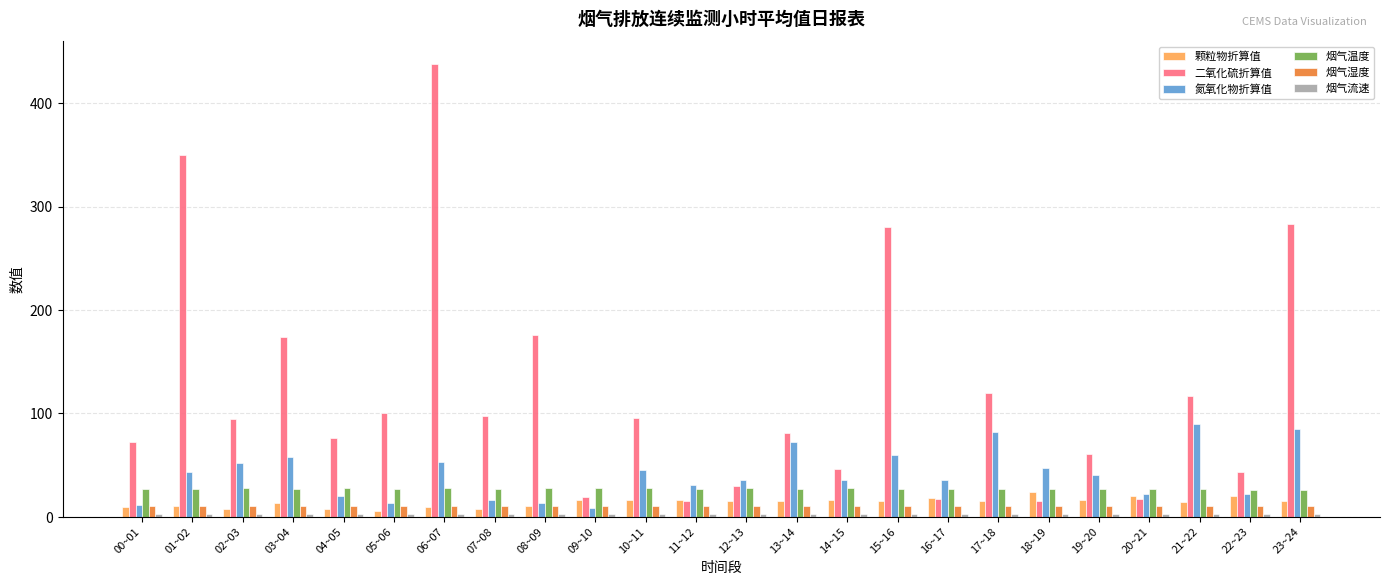

Which series has the largest range (max minus min)?

二氧化硫折算值